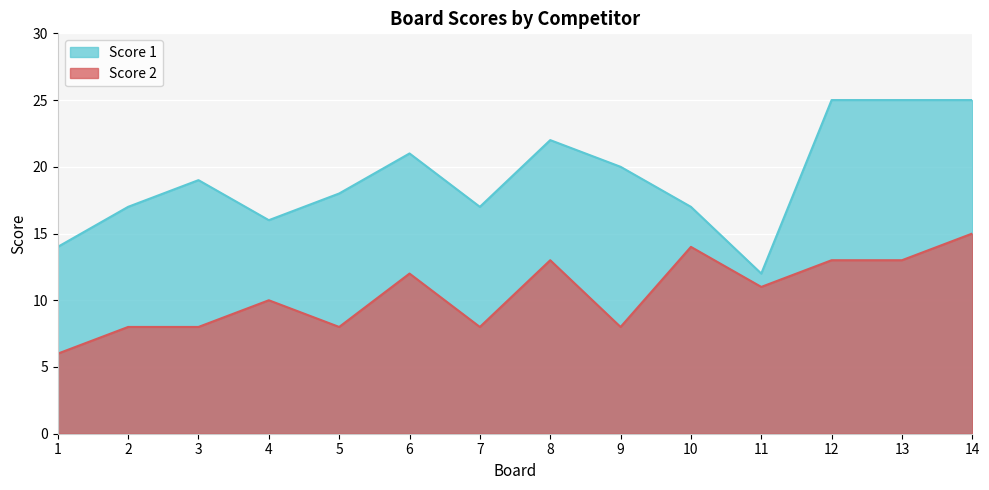

True or false: Score 1 and Score 2 cross at least once.

False